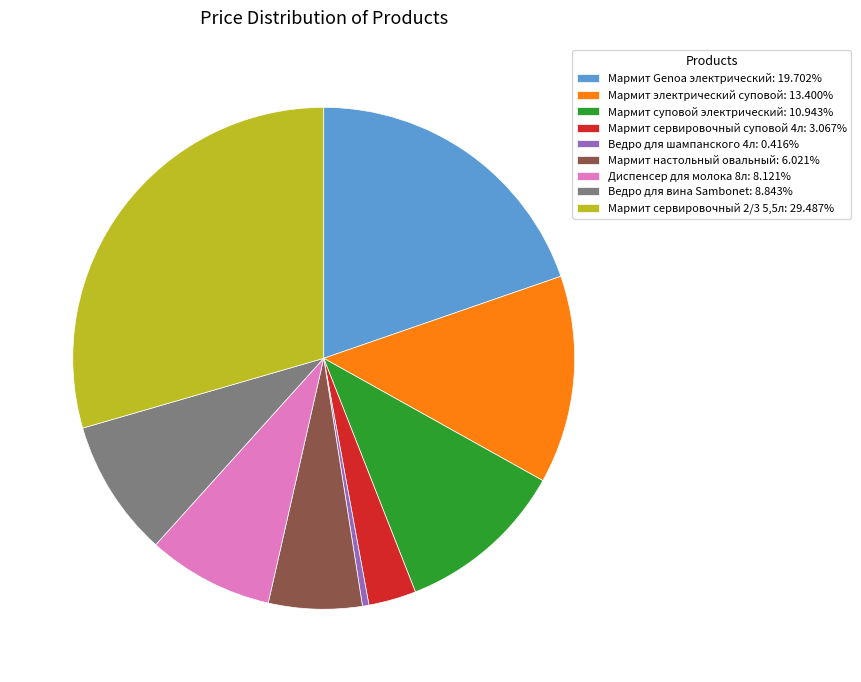

Combined, do Мармит суповой электрический and Мармит настольный овальный account for over 50%?

No